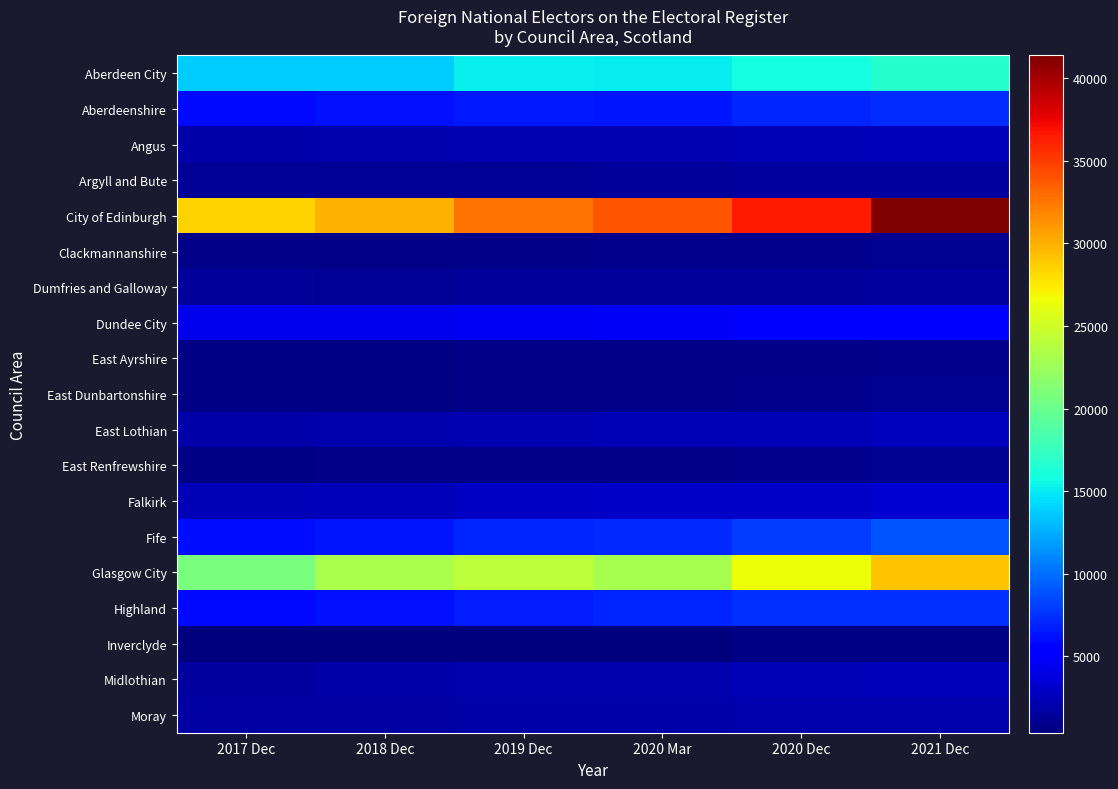

Reading left to right, what are all the values shown in this chart?

Aberdeen City: 2017 Dec=13782	2018 Dec=13788	2019 Dec=15178	2020 Mar=15073	2020 Dec=15867	2021 Dec=16594
Aberdeenshire: 2017 Dec=5909	2018 Dec=6133	2019 Dec=6478	2020 Mar=6385	2020 Dec=7047	2021 Dec=7319
Angus: 2017 Dec=1947	2018 Dec=2057	2019 Dec=2140	2020 Mar=2242	2020 Dec=2341	2021 Dec=2527
Argyll and Bute: 2017 Dec=1223	2018 Dec=1282	2019 Dec=1314	2020 Mar=1377	2020 Dec=1502	2021 Dec=1628
City of Edinburgh: 2017 Dec=28432	2018 Dec=29868	2019 Dec=32592	2020 Mar=33946	2020 Dec=36526	2021 Dec=41384
Clackmannanshire: 2017 Dec=748	2018 Dec=767	2019 Dec=817	2020 Mar=859	2020 Dec=904	2021 Dec=1010
Dumfries and Galloway: 2017 Dec=1337	2018 Dec=1301	2019 Dec=1457	2020 Mar=1466	2020 Dec=1432	2021 Dec=1586
Dundee City: 2017 Dec=4232	2018 Dec=4278	2019 Dec=4594	2020 Mar=4768	2020 Dec=4904	2021 Dec=5472
East Ayrshire: 2017 Dec=586	2018 Dec=666	2019 Dec=693	2020 Mar=717	2020 Dec=816	2021 Dec=950
East Dunbartonshire: 2017 Dec=650	2018 Dec=669	2019 Dec=717	2020 Mar=744	2020 Dec=908	2021 Dec=1159
East Lothian: 2017 Dec=1811	2018 Dec=2001	2019 Dec=2190	2020 Mar=2311	2020 Dec=2409	2021 Dec=2716
East Renfrewshire: 2017 Dec=669	2018 Dec=714	2019 Dec=757	2020 Mar=779	2020 Dec=941	2021 Dec=1060
Falkirk: 2017 Dec=2419	2018 Dec=2598	2019 Dec=2828	2020 Mar=3005	2020 Dec=3043	2021 Dec=3312
Fife: 2017 Dec=6037	2018 Dec=6430	2019 Dec=7047	2020 Mar=7123	2020 Dec=7928	2021 Dec=8963
Glasgow City: 2017 Dec=20834	2018 Dec=23135	2019 Dec=24099	2020 Mar=23076	2020 Dec=26606	2021 Dec=29093
Highland: 2017 Dec=5831	2018 Dec=6181	2019 Dec=6644	2020 Mar=7025	2020 Dec=7425	2021 Dec=7438
Inverclyde: 2017 Dec=364	2018 Dec=400	2019 Dec=419	2020 Mar=443	2020 Dec=530	2021 Dec=558
Midlothian: 2017 Dec=1547	2018 Dec=1820	2019 Dec=2017	2020 Mar=2072	2020 Dec=2287	2021 Dec=2606
Moray: 2017 Dec=1795	2018 Dec=1803	2019 Dec=1898	2020 Mar=1885	2020 Dec=2020	2021 Dec=2080